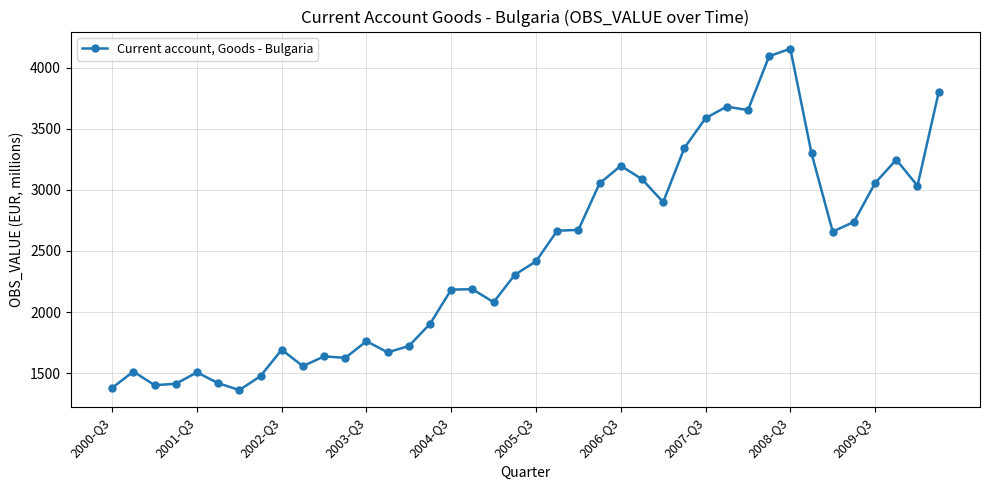

What is the difference between the second highest and second lowest values?

2715.6